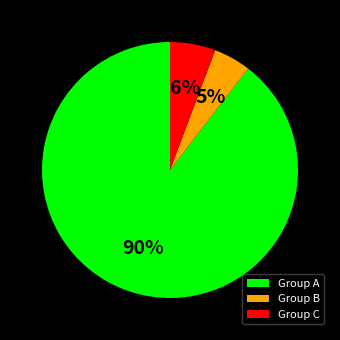

Is the sum of Group A and Group B greater than half?

Yes